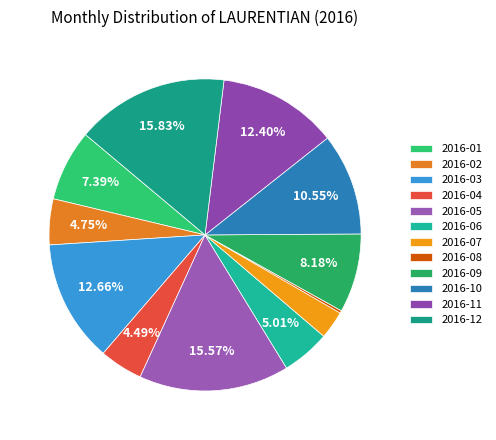

What portion of the pie excludes 2016-03?

87.3%